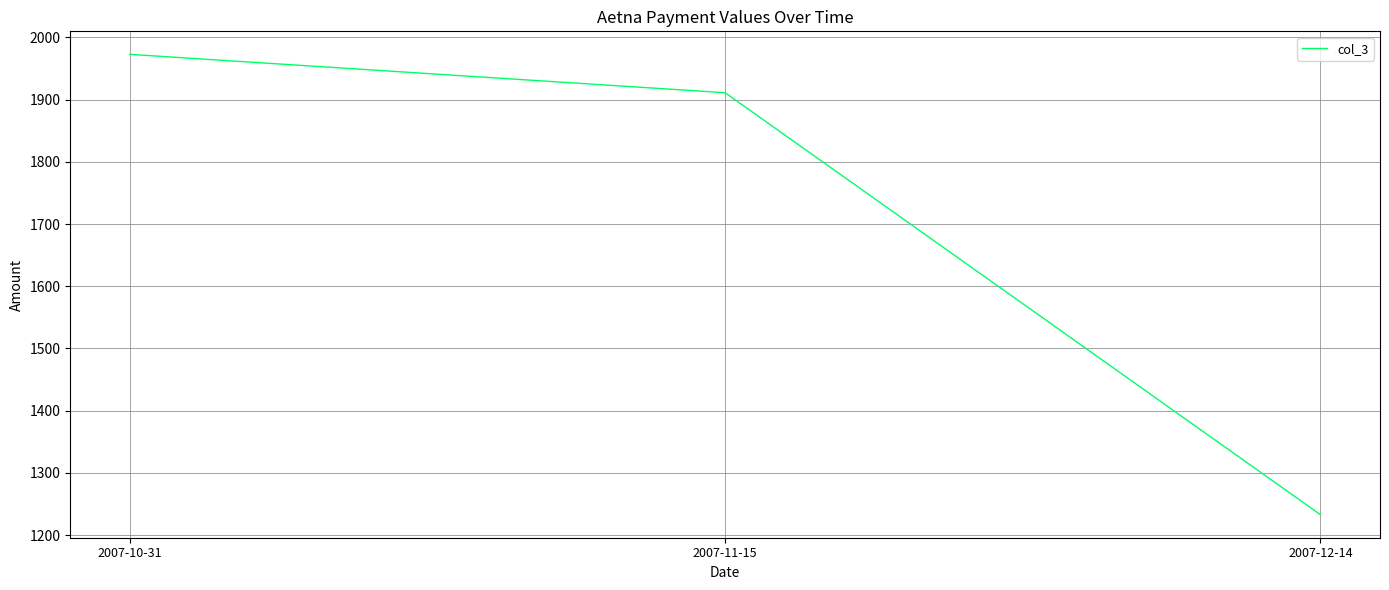

The value at 2007-11-15 is 1911.0. True or false?

True